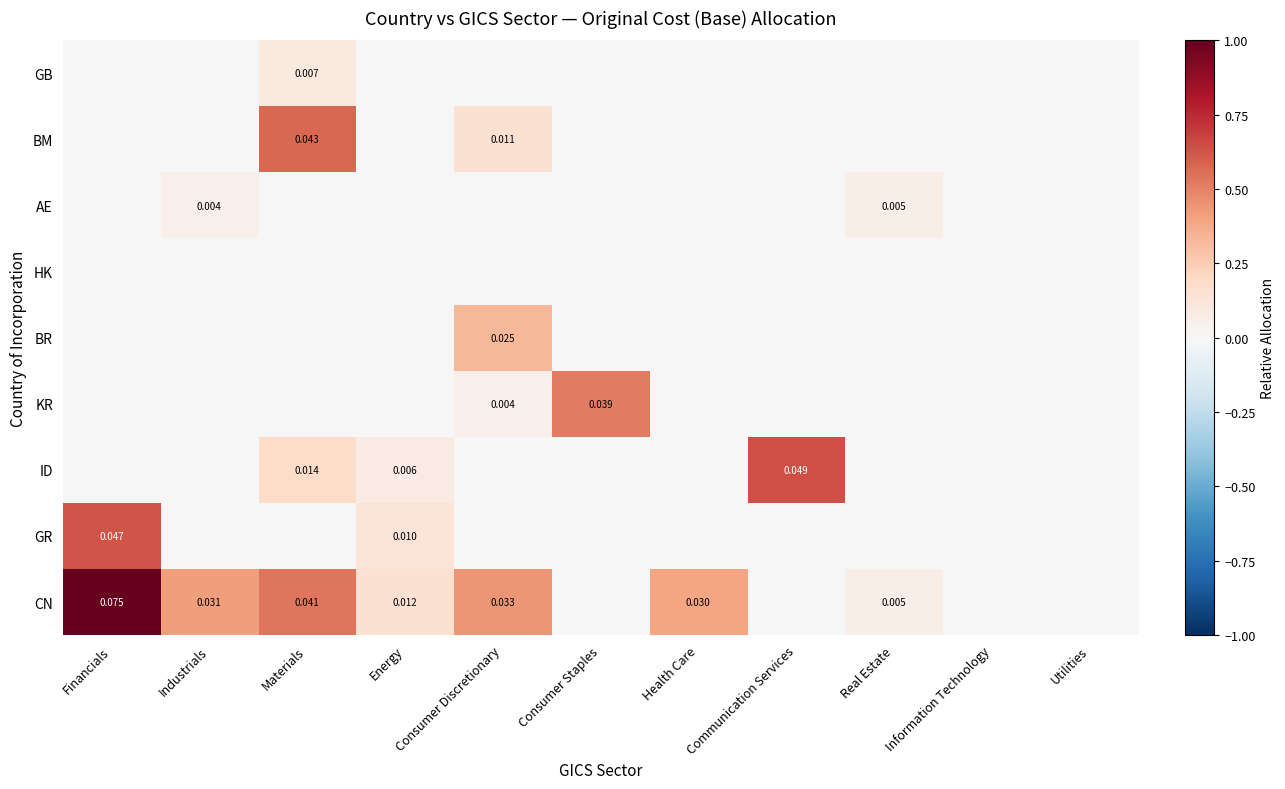

Count the number of categories in the chart.

11